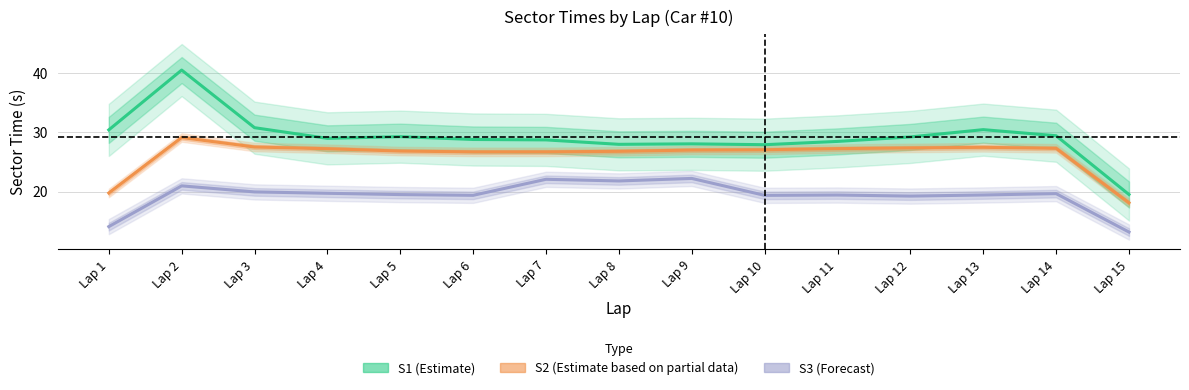

True or false: S1 (Estimate) and S3 (Forecast) intersect in this chart.

False